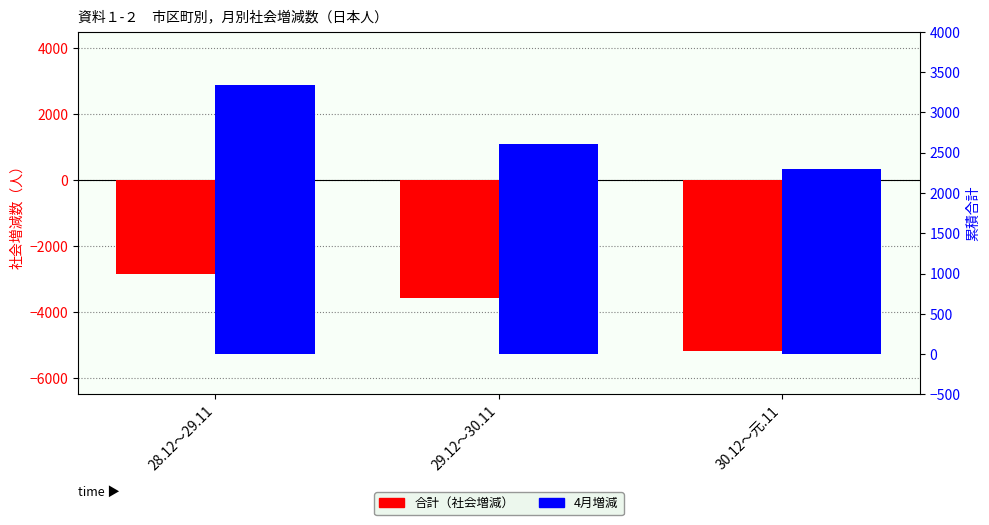

Which category has the lowest value in the 合計（社会増減） series?

30.12～元.11